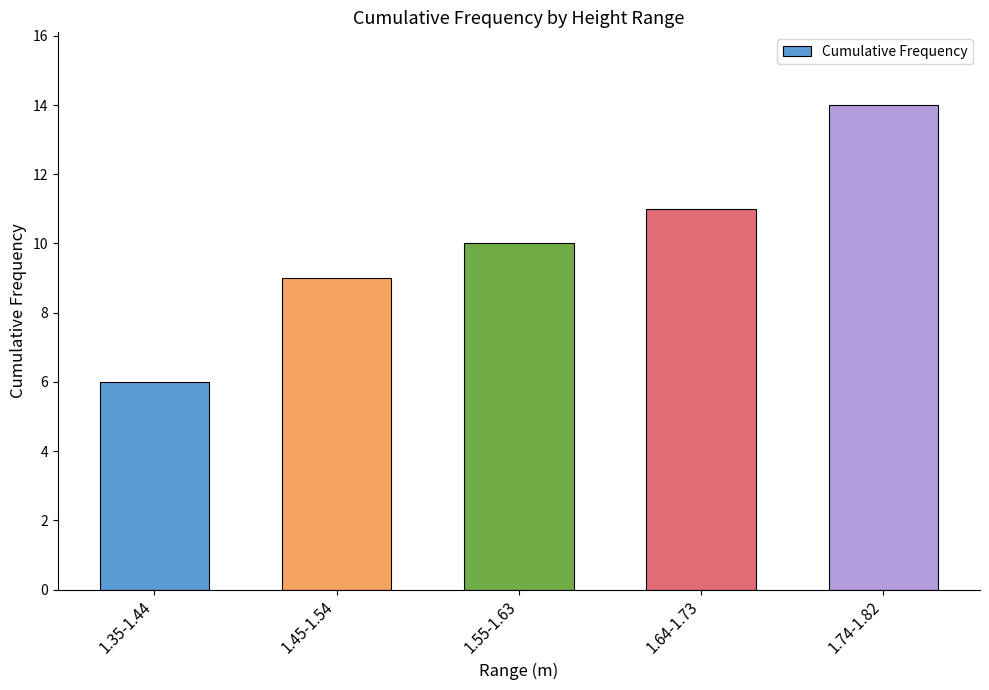

What value does the data have at 1.64-1.73?

11